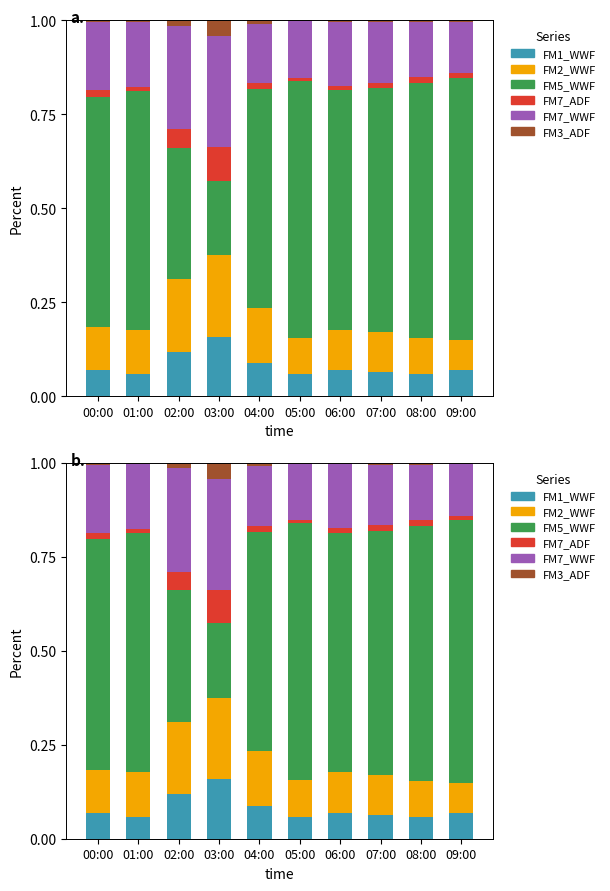

At which category is the sum across all series the highest?

01:00